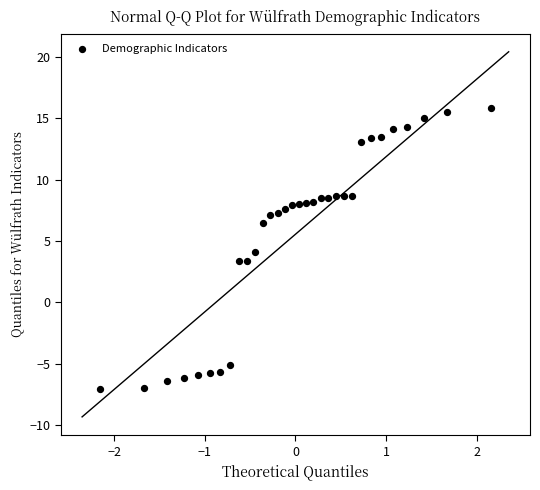

What is the range of Y values (max minus min)?

22.9